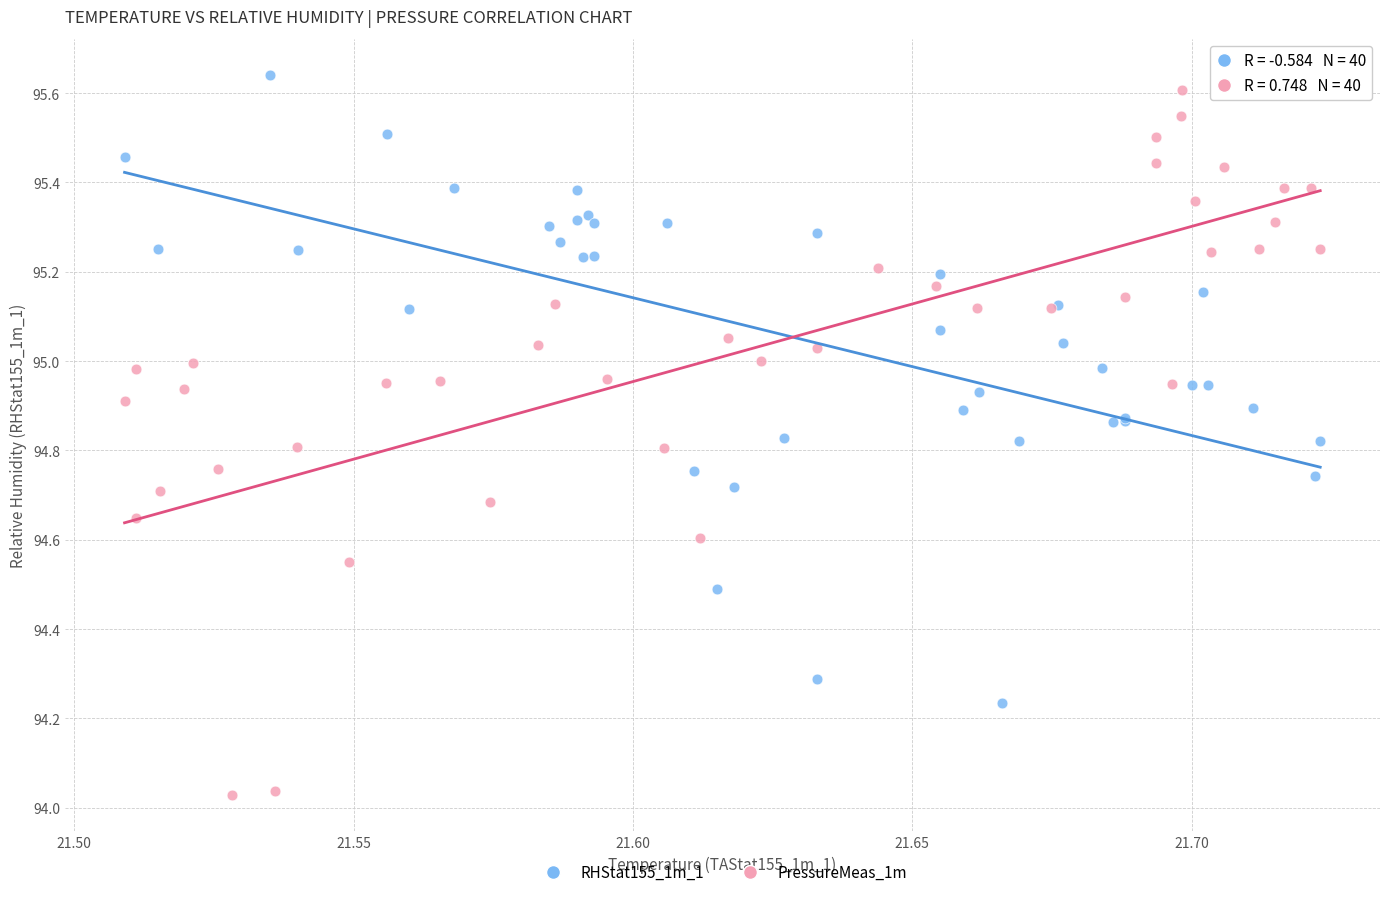

What are all the series names shown in the legend?

RHStat155_1m_1, PressureMeas_1m